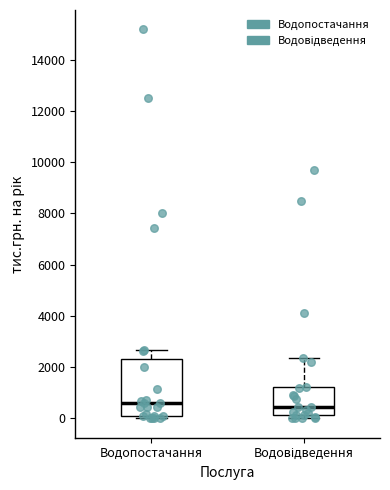

Where does the upper whisker of the box for Водопостачання end on the y-axis? The values are not printed on the chart, so give them approximately, as read against the axis.

2600